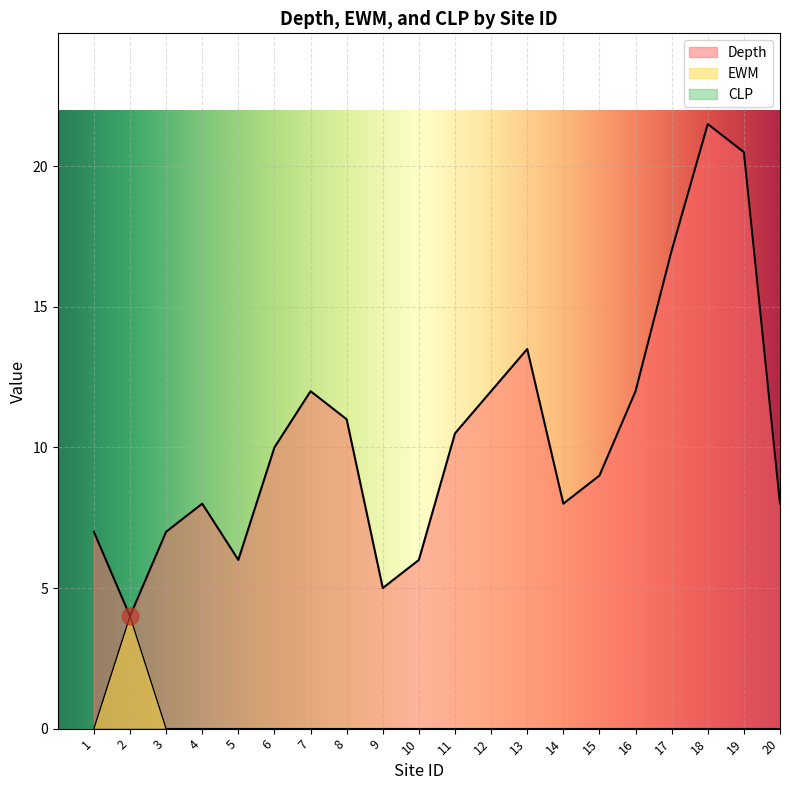

How many lines are shown in the chart?

3